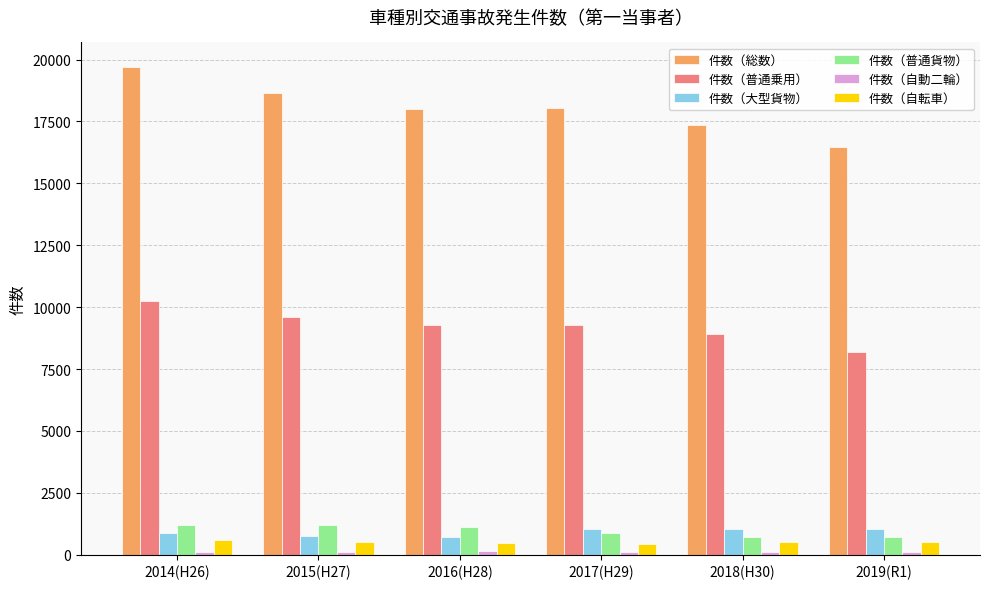

Where does the 件数（普通乗用） series first go above 9267?

2014(H26)